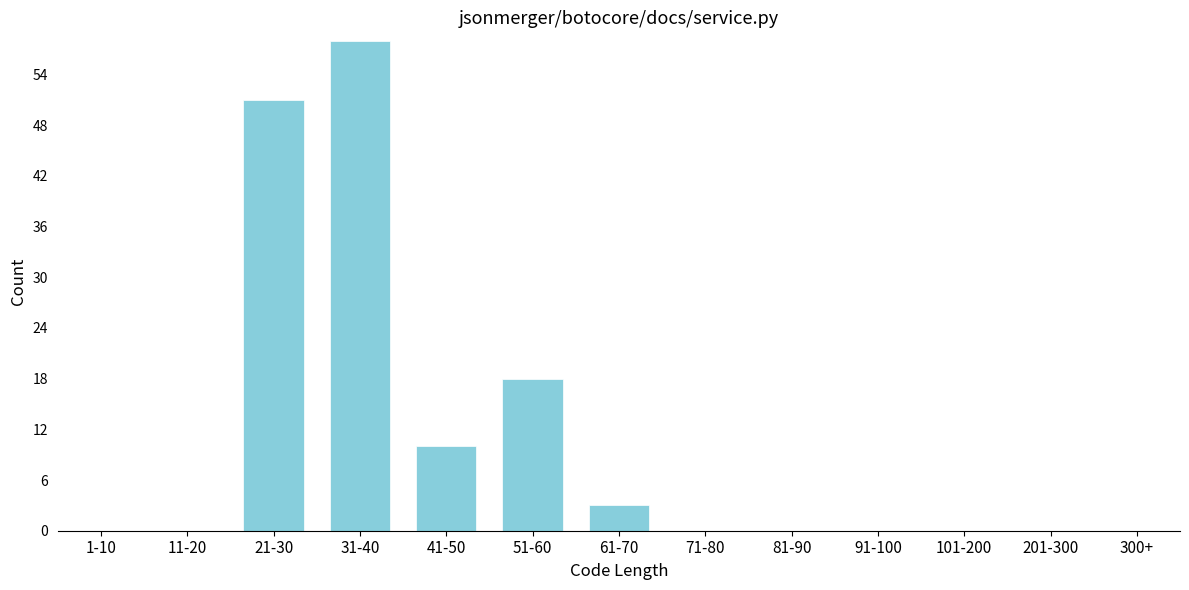

Reading left to right, list all the values displayed in this chart.

1-10=0	11-20=0	21-30=51	31-40=58	41-50=10	51-60=18	61-70=3	71-80=0	81-90=0	91-100=0	101-200=0	201-300=0	300+=0